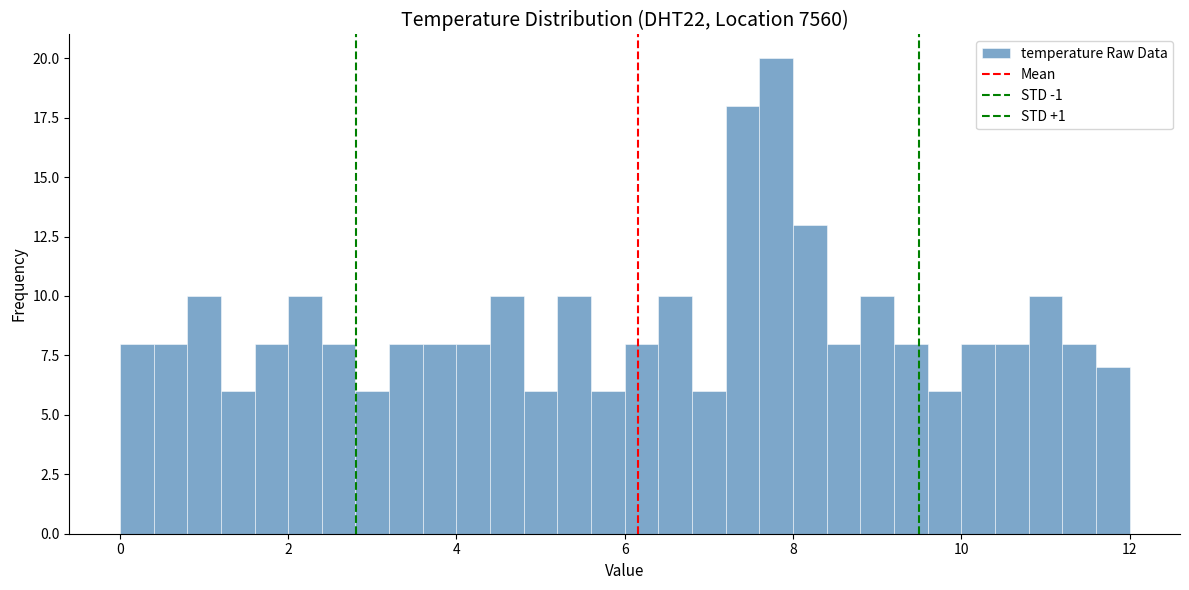

Read against the x-axis, roughly where is the centre of the tallest bar?

7.8